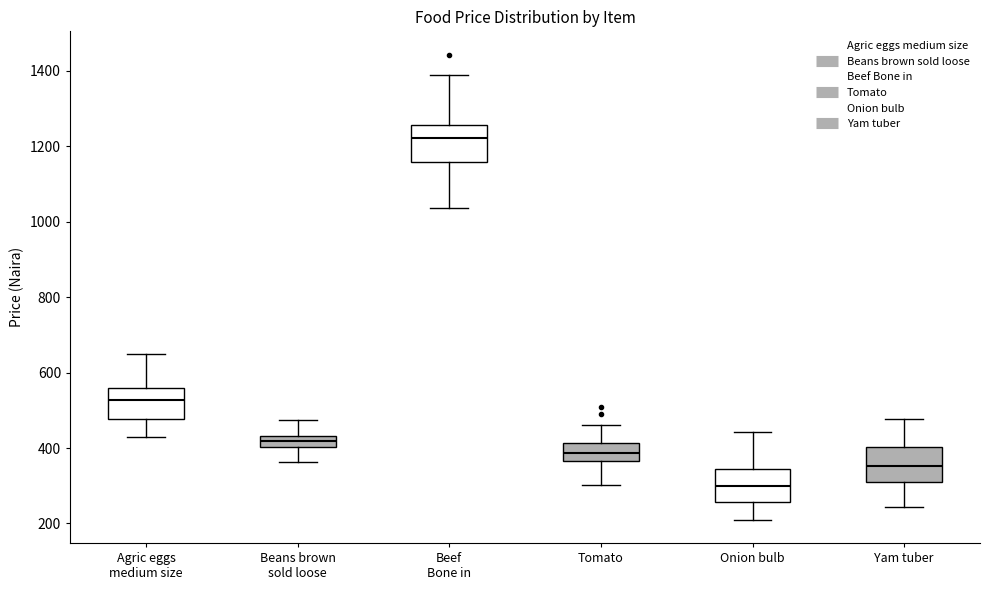

Reading left to right, transcribe this box plot: for each box, give where its median line is, the range the box spans, and where its two whiskers end, as read against the y-axis. The values are not printed on the chart, so give them approximately, as read against the axis.

Agric eggs medium size: median 520, box 480 to 560, whiskers 440 to 660
Beans brown sold loose: median 420, box 400 to 440, whiskers 360 to 480
Beef Bone in: median 1220, box 1160 to 1260, whiskers 1040 to 1400
Tomato: median 380, box 360 to 420, whiskers 300 to 460
Onion bulb: median 300, box 260 to 340, whiskers 200 to 440
Yam tuber: median 360, box 320 to 400, whiskers 240 to 480